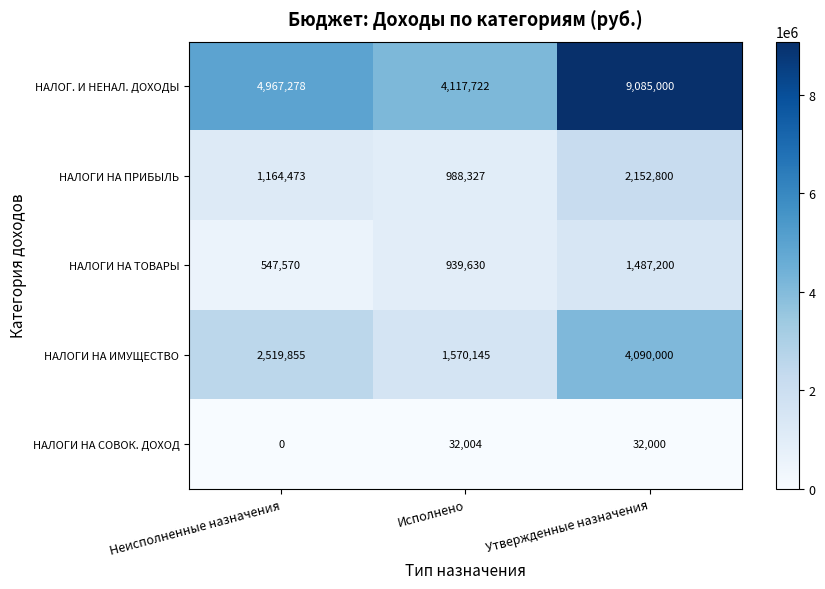

How many data points does each series have?

3